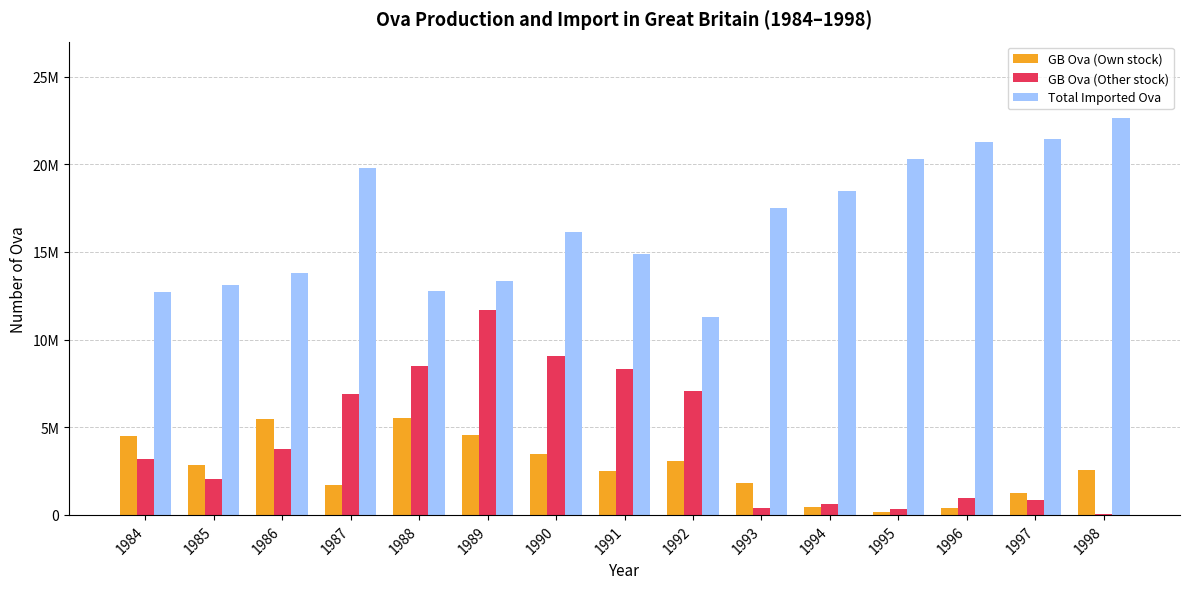

Where is GB Ova (Own stock) nearest to the value 2856000?

1985